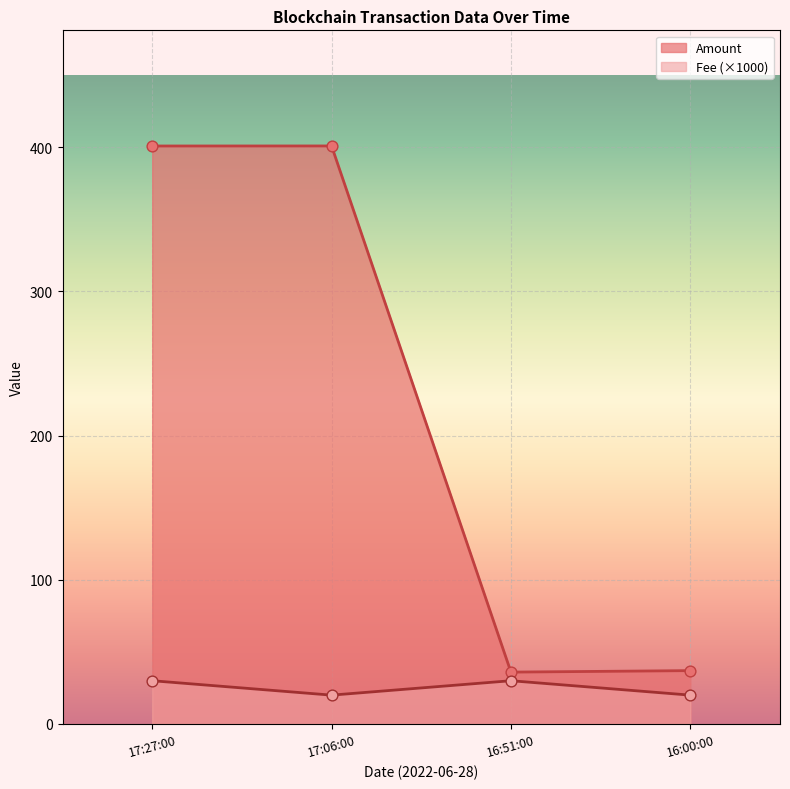

What are all the series names shown in the legend?

Amount, Fee (×1000)